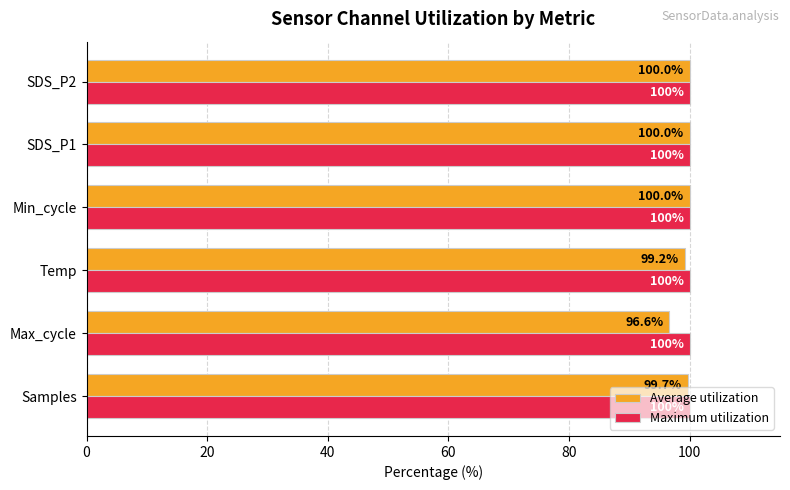

What is the sum of all Average utilization values?

595.6